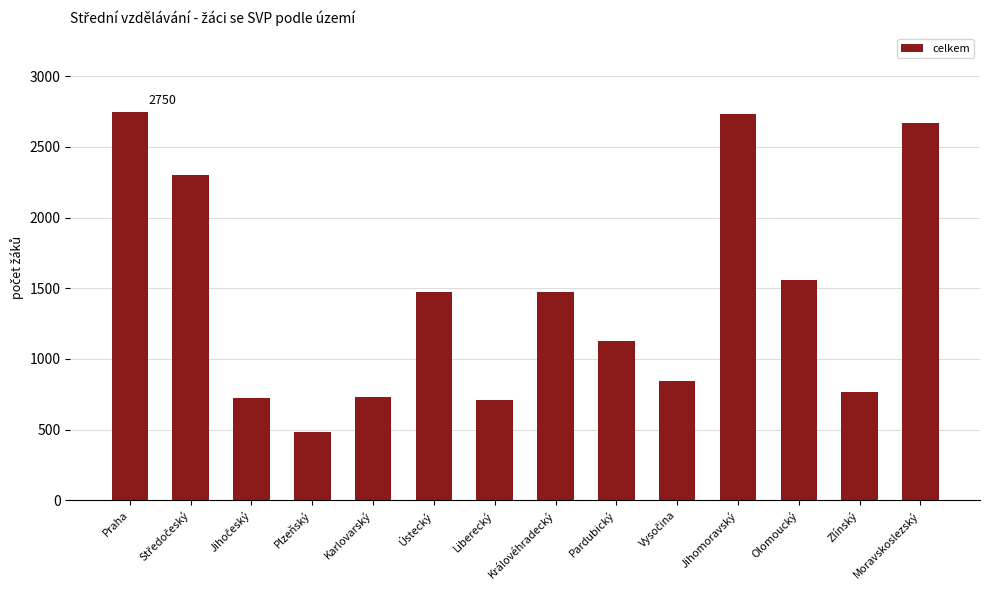

How many bars are there in total?

14